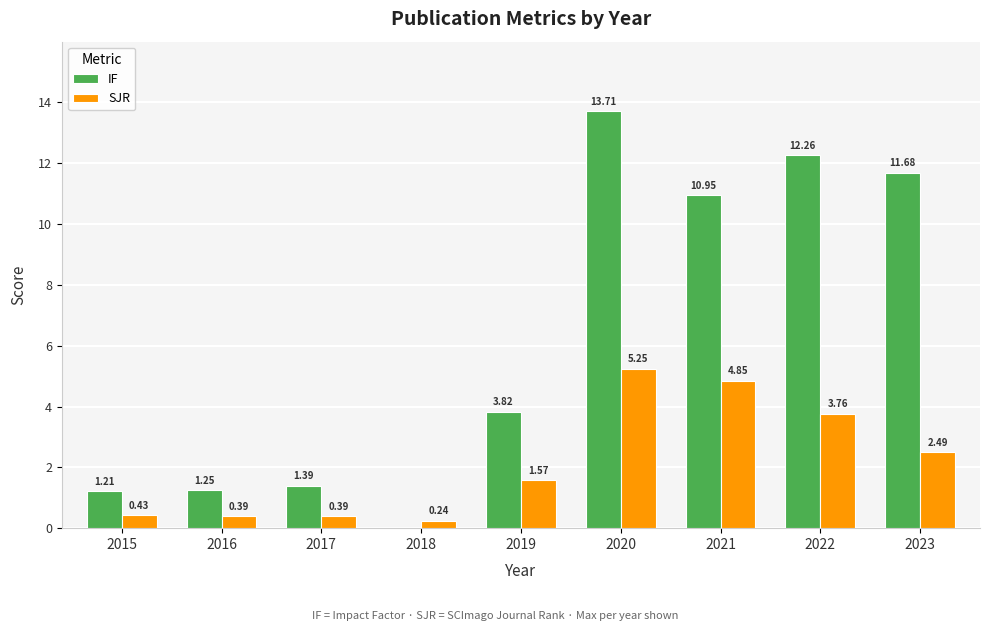

What is the sum of all SJR values?

19.4